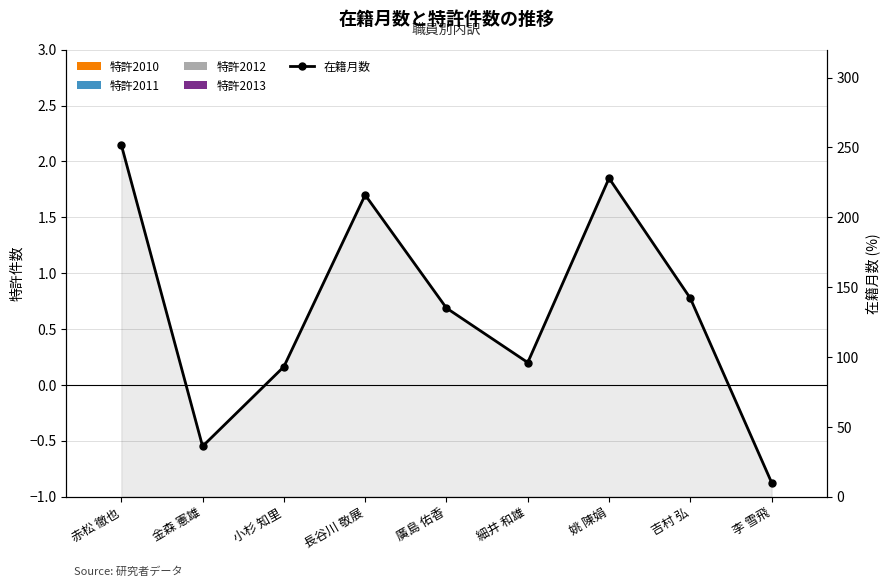

What is the total value across all series at 廣島 佑香?

135